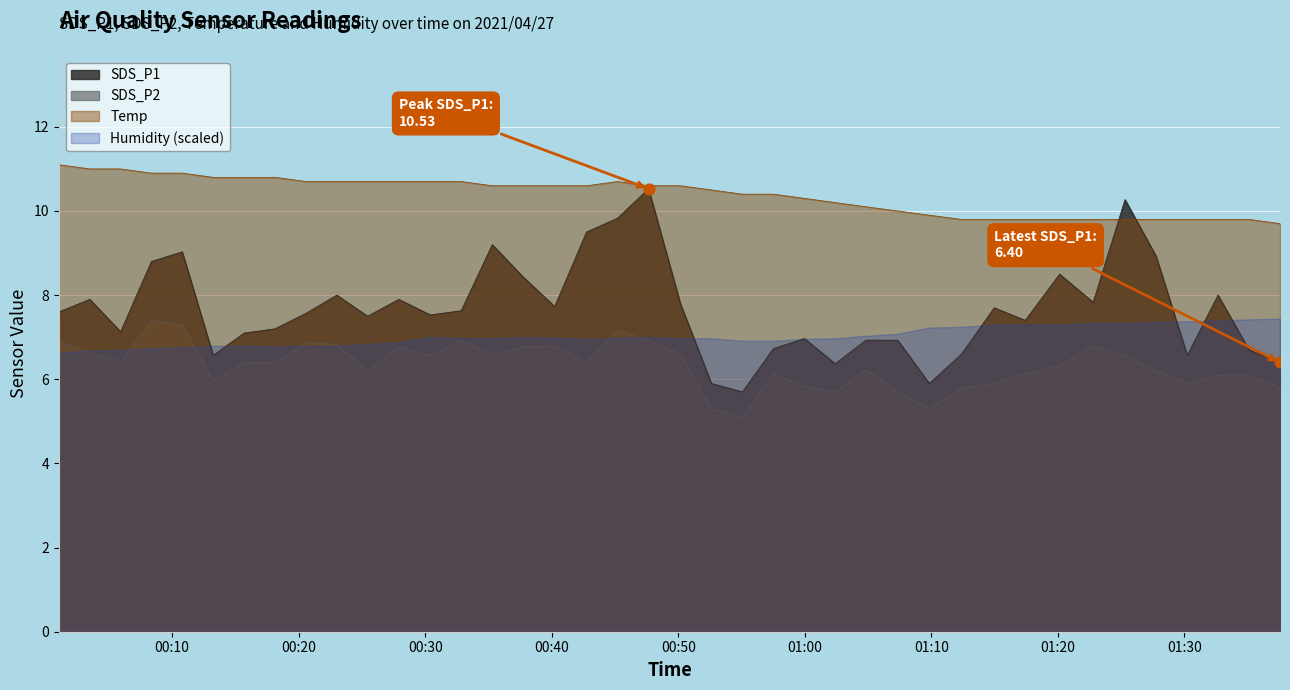

What is the maximum value for SDS_P1?

10.5